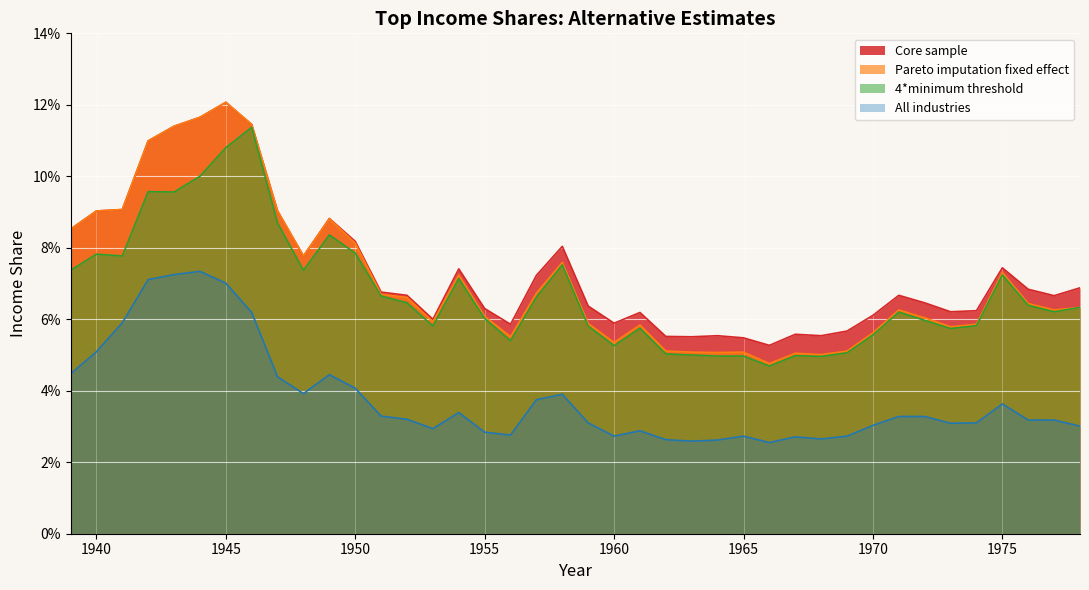

True or false: All industries and 4*minimum threshold cross at least once.

False